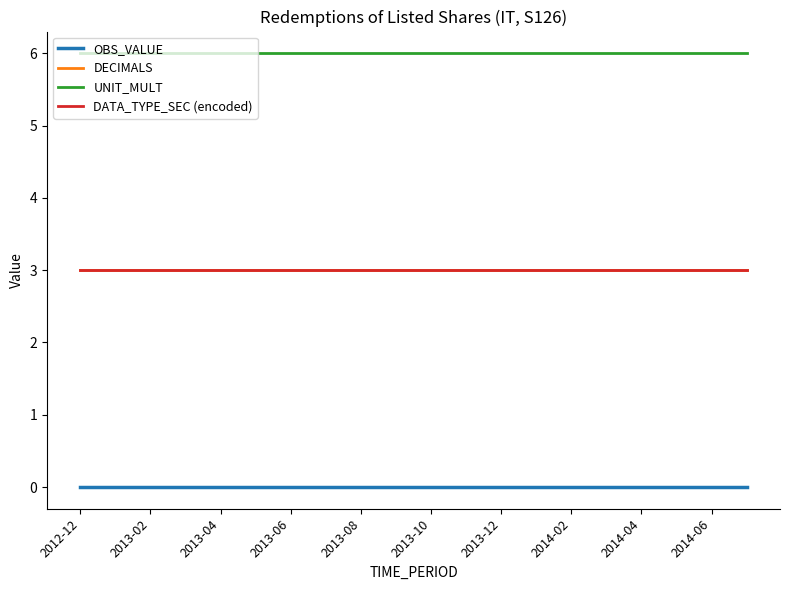

Is this an area chart (filled region under the line)?

No